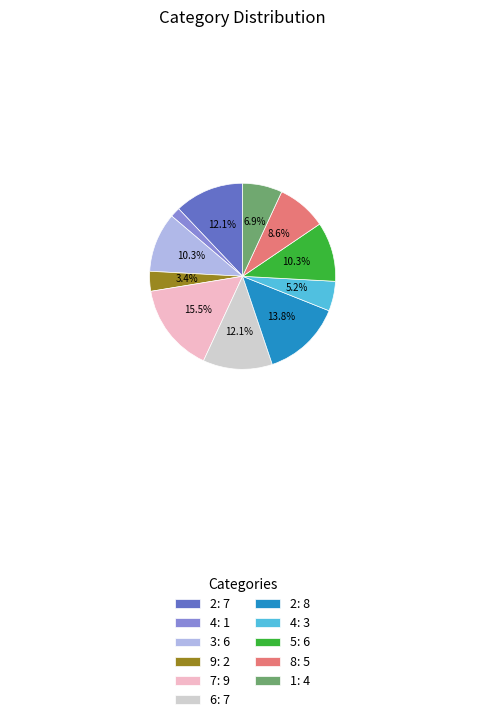

Which has a higher value, 7: 9 or 4: 3?

7: 9